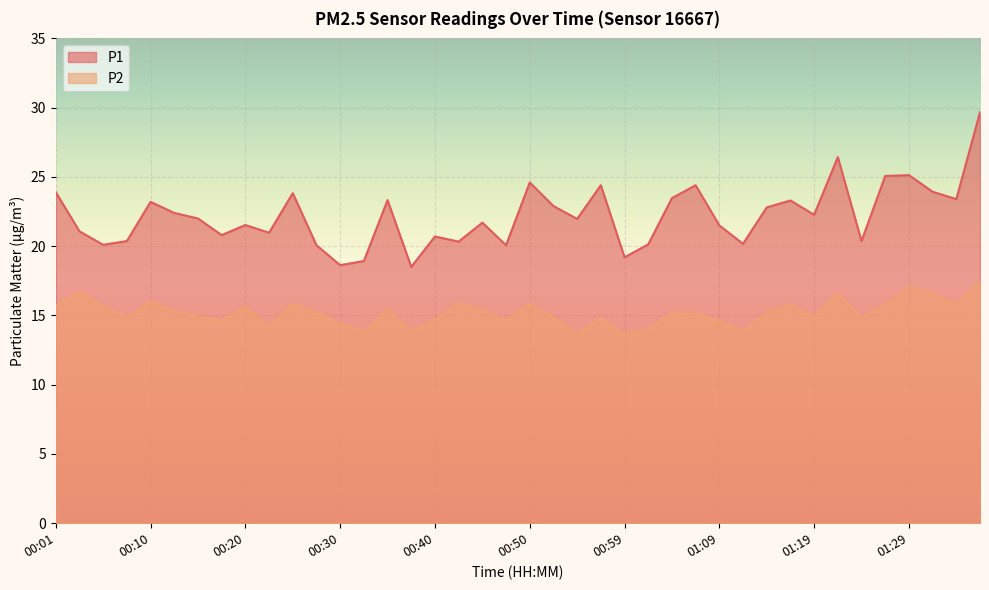

What is the difference between the P1 values at 01:14 and 01:37?

6.9